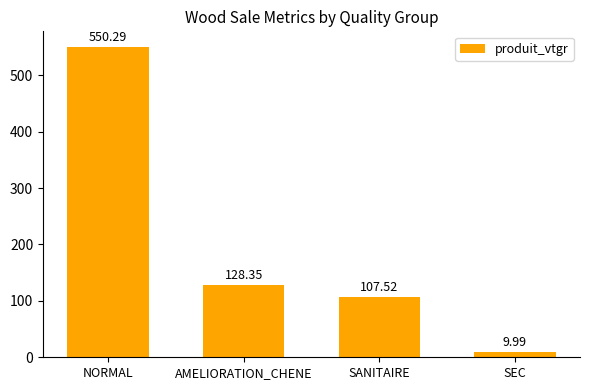

Which has a higher value, AMELIORATION_CHENE or SEC?

AMELIORATION_CHENE